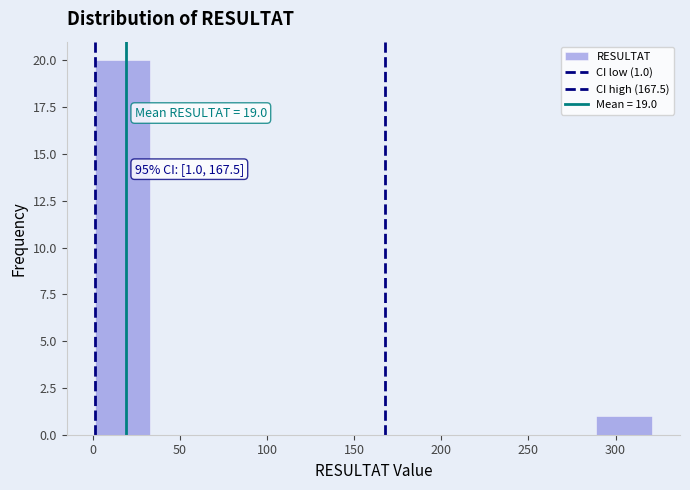

Which range on the x-axis has the tallest bar?

1 to 33